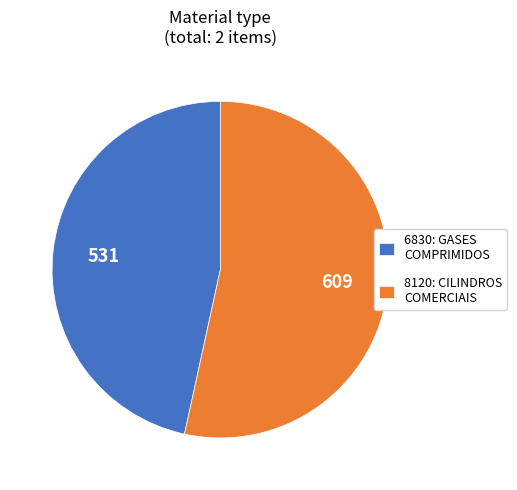

Which category has the smallest portion of the pie?

6830: GASES COMPRIMIDOS